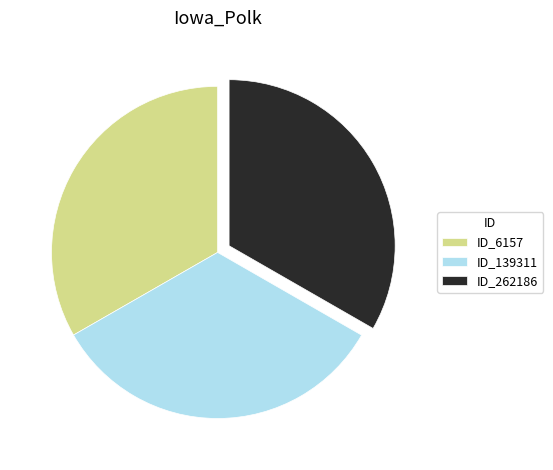

Approximately how many times larger is the value at ID_6157 compared to ID_262186?

1.0